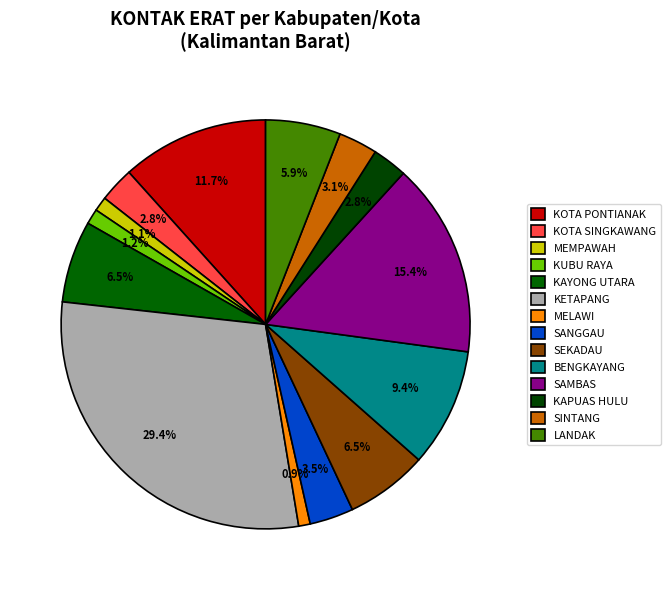

Which category has the biggest portion of the pie?

KETAPANG